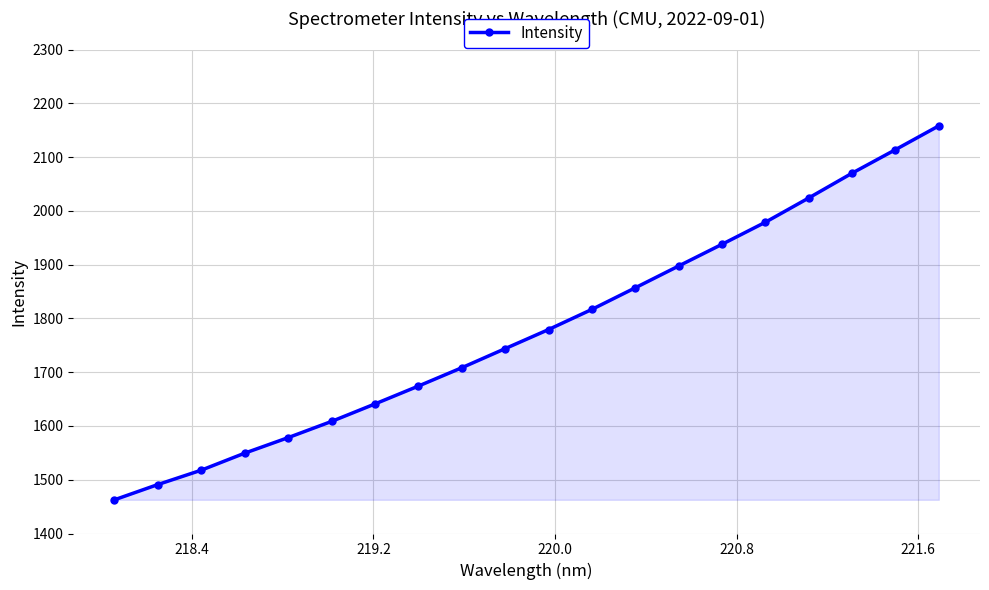

What is the maximum value shown in the chart?

2158.3